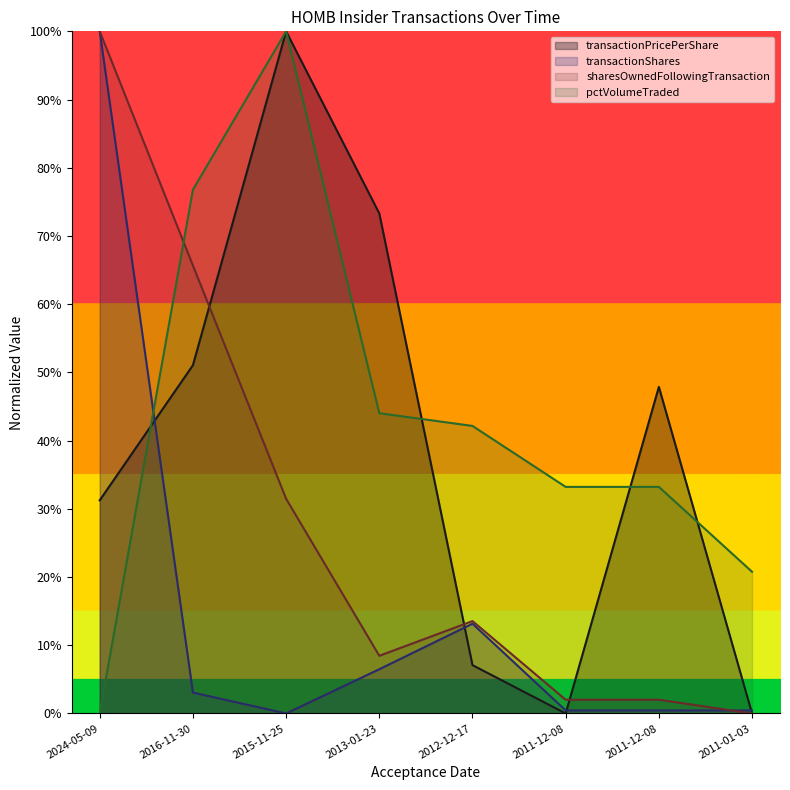

List the labels in order of transactionShares value, smallest first.

2015-11-25, 2011-12-08, 2011-12-08, 2011-01-03, 2016-11-30, 2013-01-23, 2012-12-17, 2024-05-09